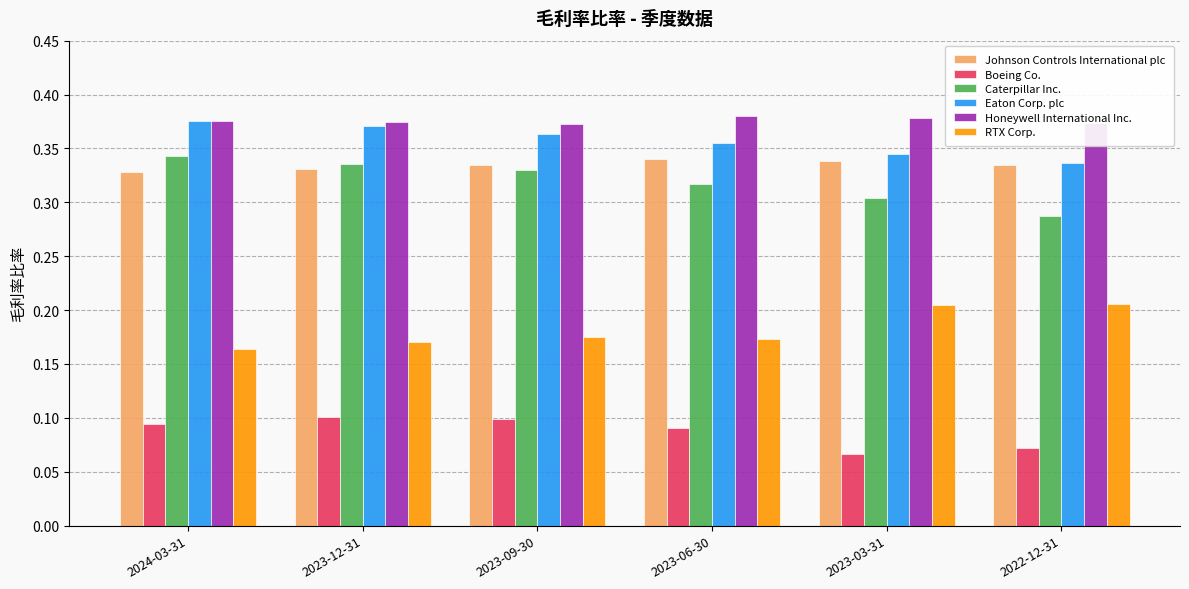

How many bars are there in each group?

6